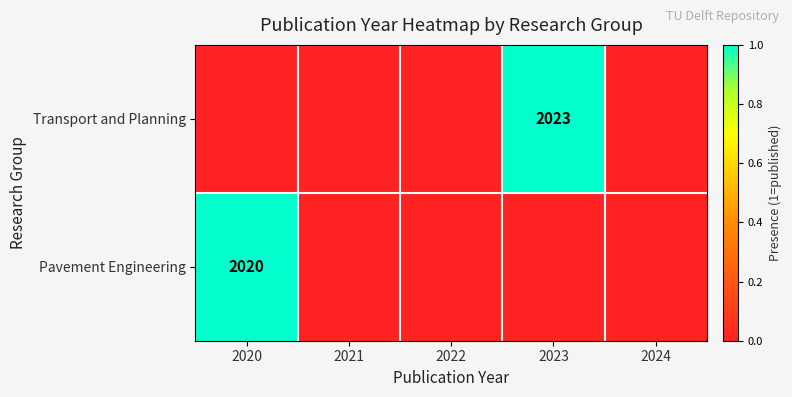

Is the value of Pavement Engineering at 2020 greater than the value of Transport and Planning at 2023?

No